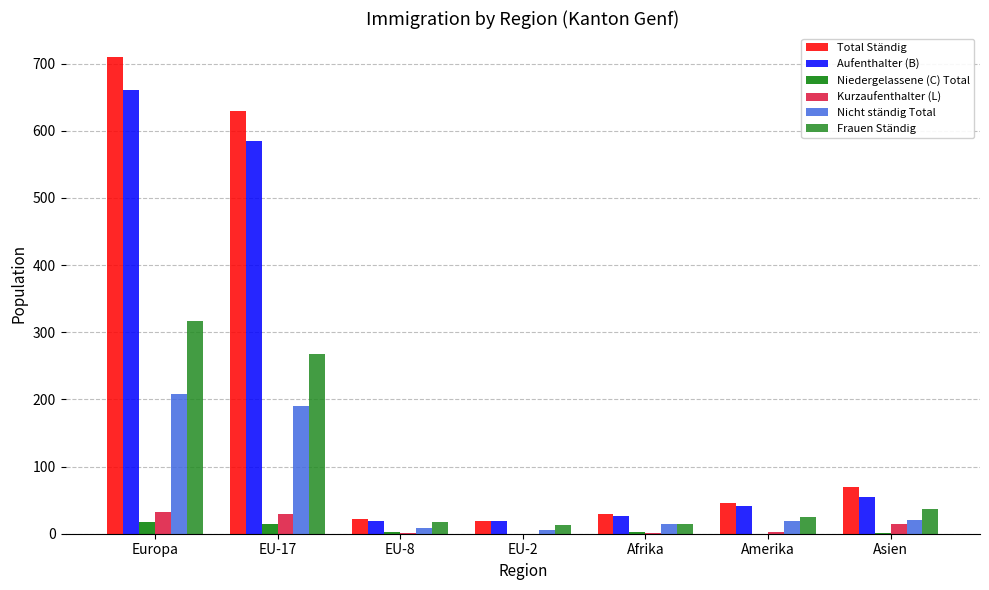

At which label does Kurzaufenthalter (L) first exceed 3?

Europa